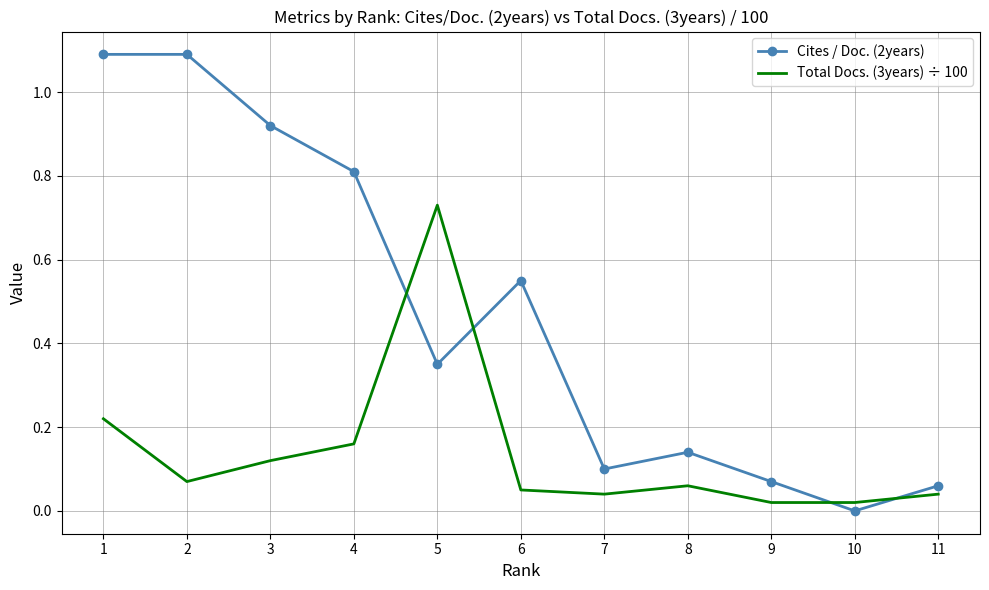

At which category is the sum across all series the highest?

1